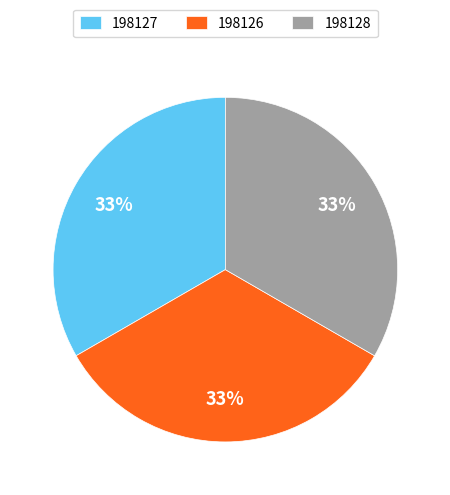

Is it true that 198127 is 39% of the pie?

False